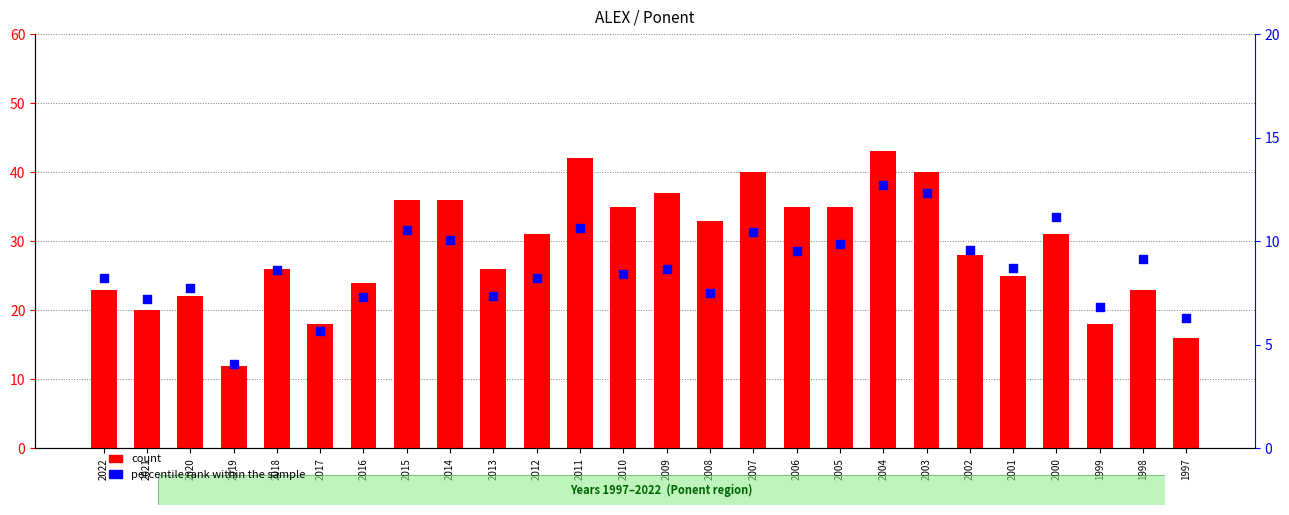

Which series has the widest spread of Y values?

count